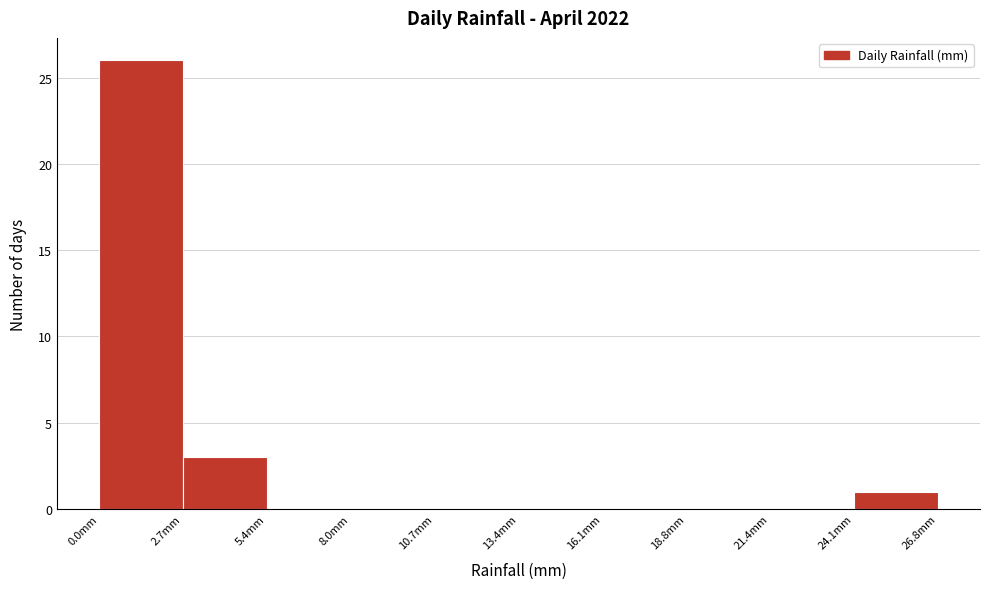

Reading left to right, transcribe this chart: for each bar, give the range it covers on the x-axis and its height. Neither the bar edges nor the heights are printed on the chart, so give them approximately, as read against the axes.

0.0 to 2.5: 26
2.5 to 5.5: 3
5.5 to 8.0: 0
8.0 to 10.5: 0
10.5 to 13.5: 0
13.5 to 16.0: 0
16.0 to 19.0: 0
19.0 to 21.5: 0
21.5 to 24.0: 0
24.0 to 27.0: 1